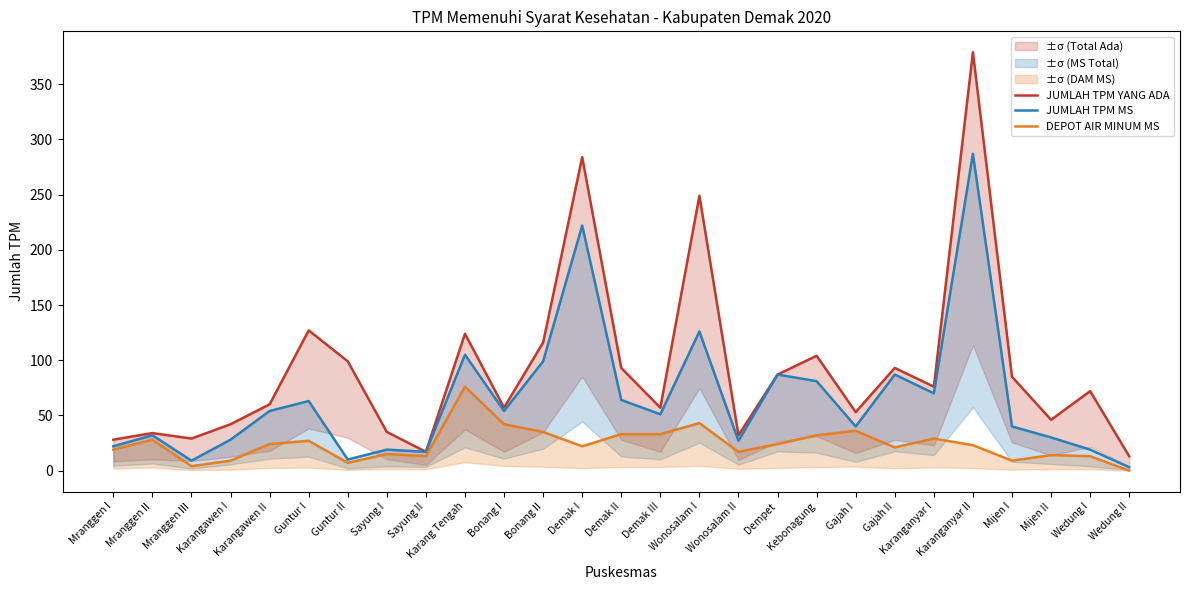

At Guntur II, list the series in order from smallest to largest.

DEPOT AIR MINUM MS, JUMLAH TPM MS, JUMLAH TPM YANG ADA